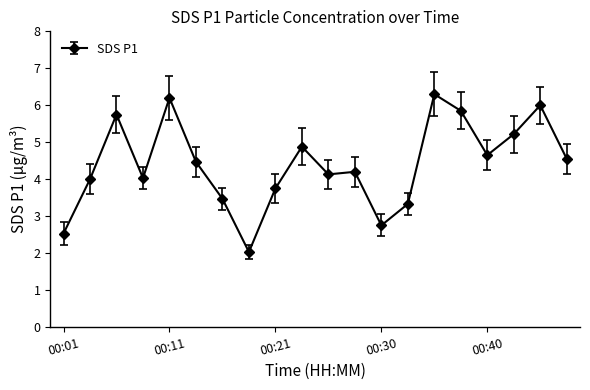

What is the value of the 17th point from the left?

4.7